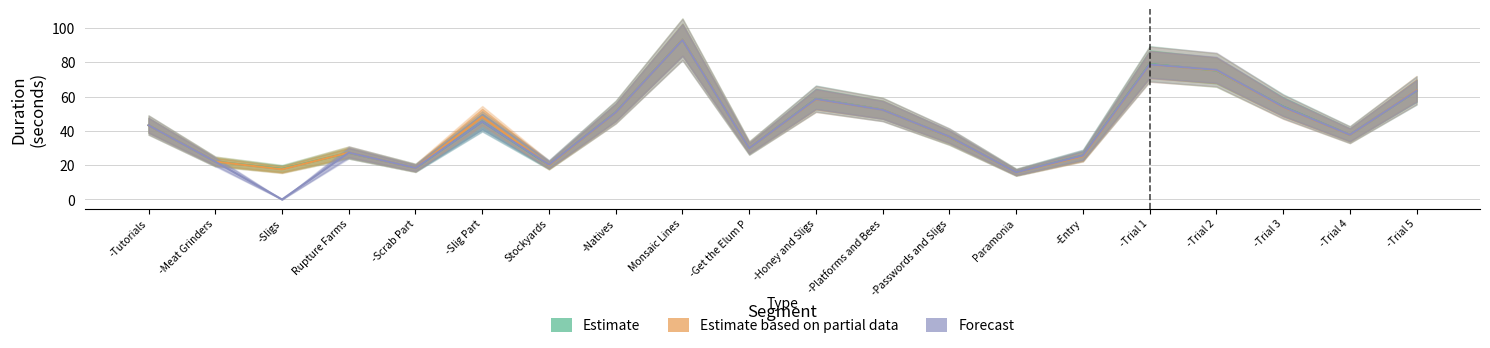

Reading left to right, what are all the values shown in this chart?

Estimate: -Tutorials=43.3	-Meat Grinders=22.1	-Sligs=17.8	Rupture Farms=27.3	-Scrab Part=18.4	-Slig Part=45.5	Stockyards=20.1	-Natives=50.9	Monsaic Lines=93.2	-Get the Elum P=29.9	-Honey and Sligs=58.7	-Platforms and Bees=52.4	-Passwords and Sligs=36.5	Paramonia=15.8	-Entry=25.6	-Trial 1=79.0	-Trial 2=75.2	-Trial 3=54.2	-Trial 4=37.7	-Trial 5=63.4
Estimate based on partial data: -Tutorials=43.3	-Meat Grinders=22.1	-Sligs=17.6	Rupture Farms=27.3	-Scrab Part=18.4	-Slig Part=48.1	Stockyards=20.0	-Natives=50.8	Monsaic Lines=93.2	-Get the Elum P=29.9	-Honey and Sligs=58.4	-Platforms and Bees=52.3	-Passwords and Sligs=36.5	Paramonia=15.8	-Entry=25.3	-Trial 1=78.7	-Trial 2=75.4	-Trial 3=53.9	-Trial 4=37.6	-Trial 5=63.6
Forecast: -Tutorials=43.3	-Meat Grinders=22.1	-Sligs=0.0	Rupture Farms=27.3	-Scrab Part=18.4	-Slig Part=45.5	Stockyards=20.3	-Natives=50.8	Monsaic Lines=93.1	-Get the Elum P=29.9	-Honey and Sligs=58.6	-Platforms and Bees=52.3	-Passwords and Sligs=36.6	Paramonia=15.8	-Entry=25.6	-Trial 1=78.7	-Trial 2=75.6	-Trial 3=54.0	-Trial 4=37.7	-Trial 5=63.4